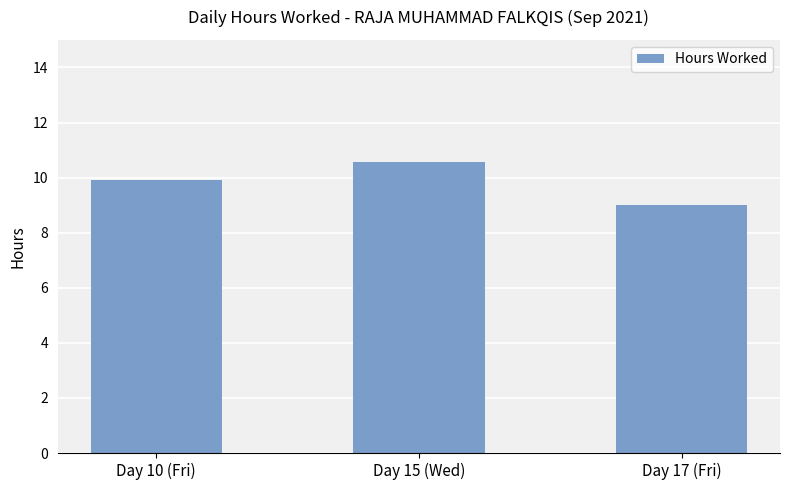

What is the sum of the values at Day 10 (Fri) and Day 17 (Fri)?

18.9